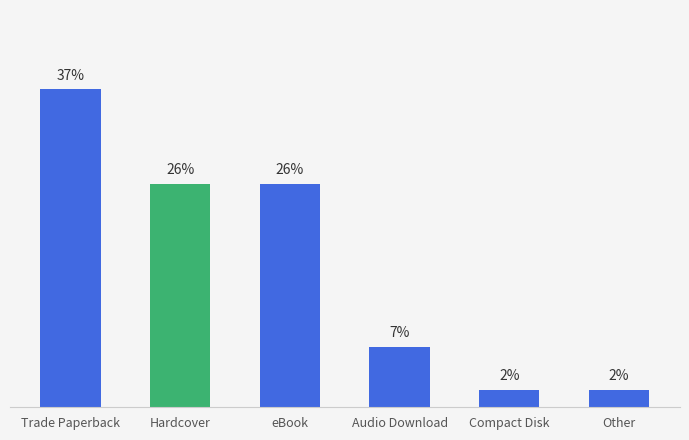

Where does the data first go above 26?

Trade Paperback